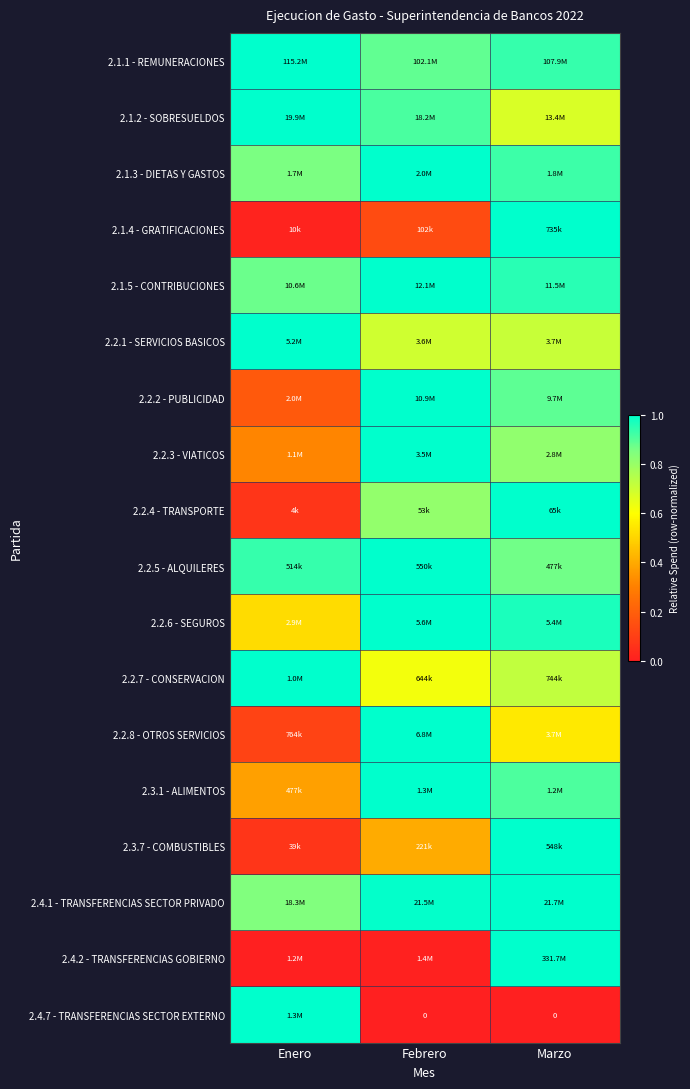

At which label does 2.3.7 - COMBUSTIBLES reach its minimum?

Enero